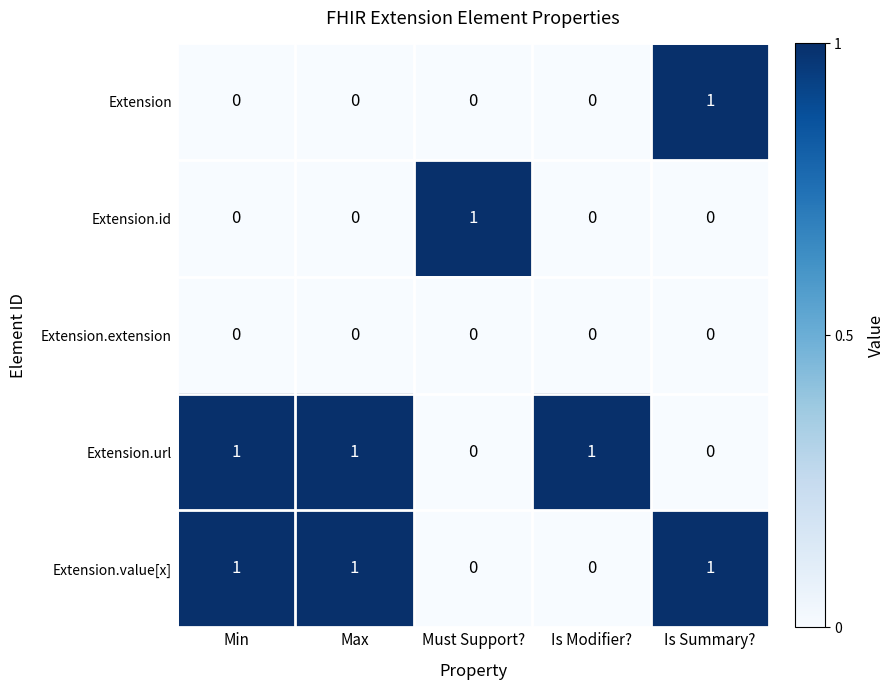

Reading left to right, list all the values displayed in this chart.

Extension: 0	0	0	0	1
Extension.id: 0	0	1	0	0
Extension.extension: 0	0	0	0	0
Extension.url: 1	1	0	1	0
Extension.value[x]: 1	1	0	0	1